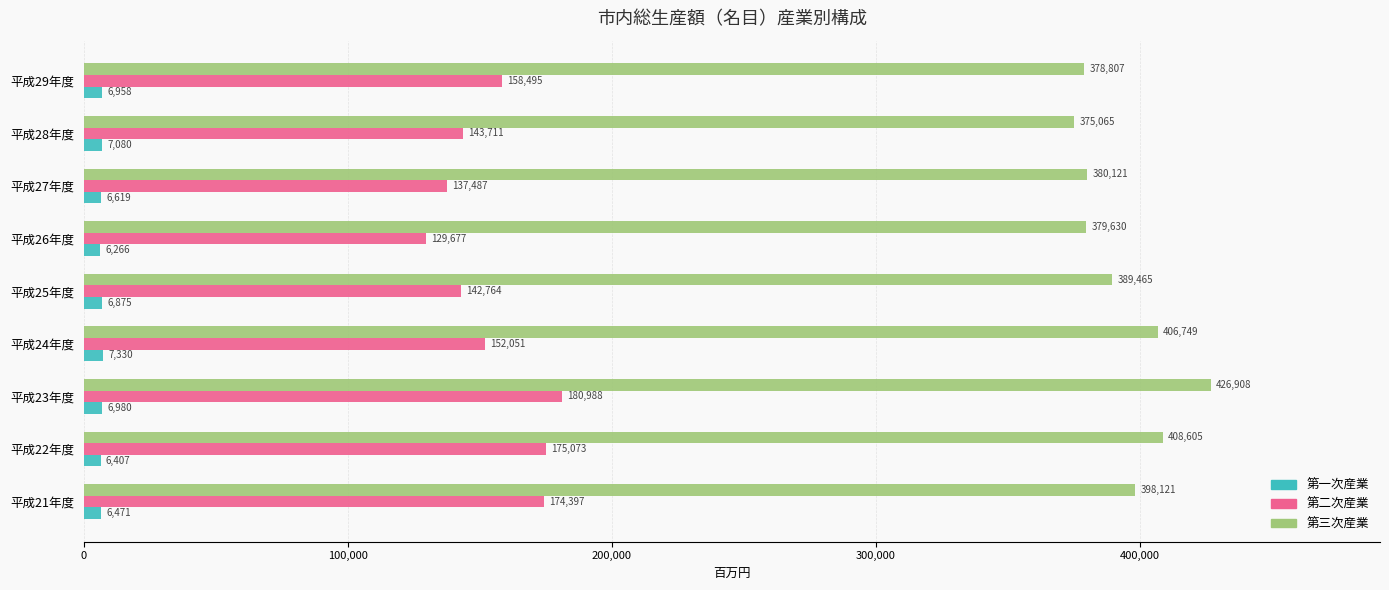

At which label does 第二次産業 reach its peak?

平成23年度